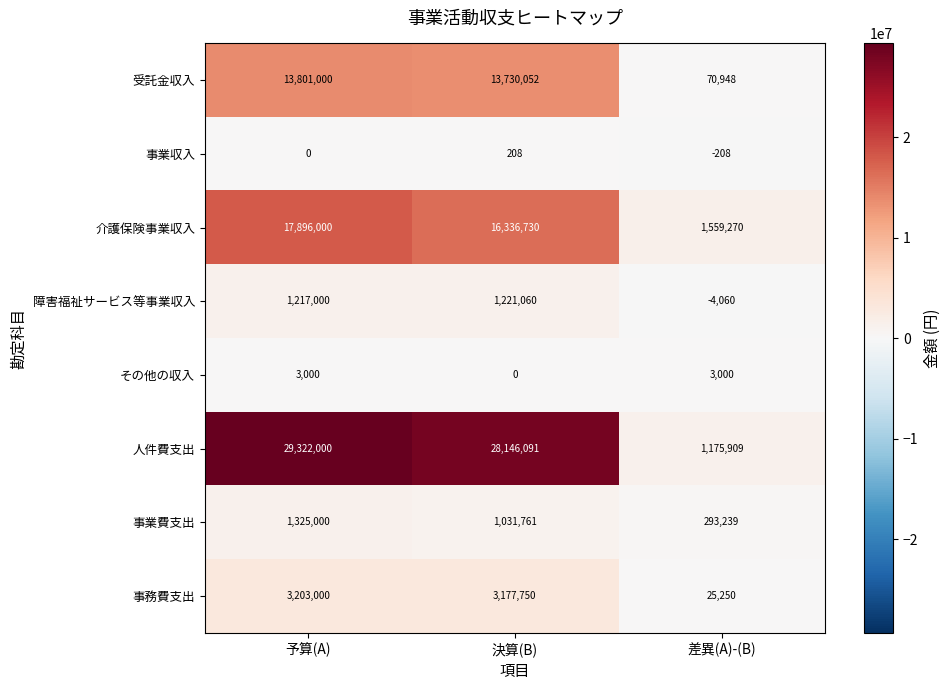

What is the minimum value shown in the chart?

-4060